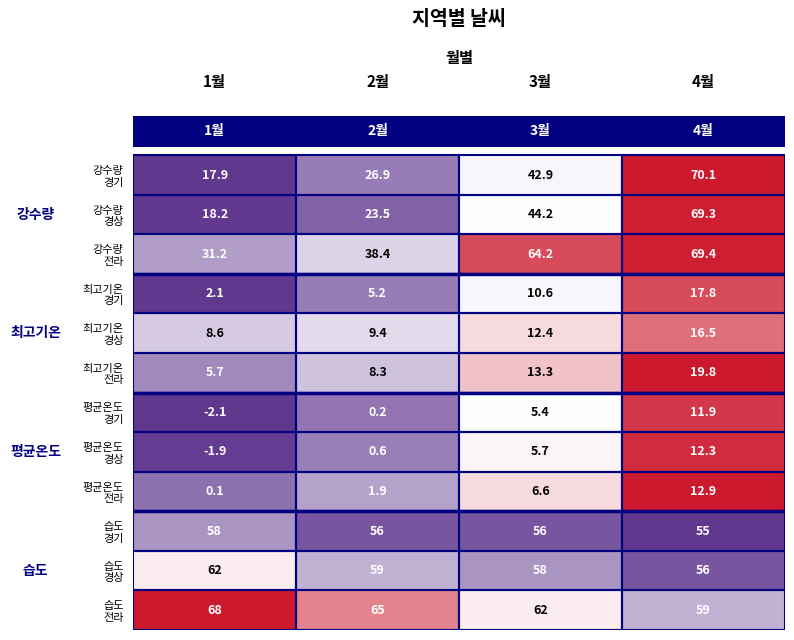

Which label corresponds to the smallest value in the chart?

1월